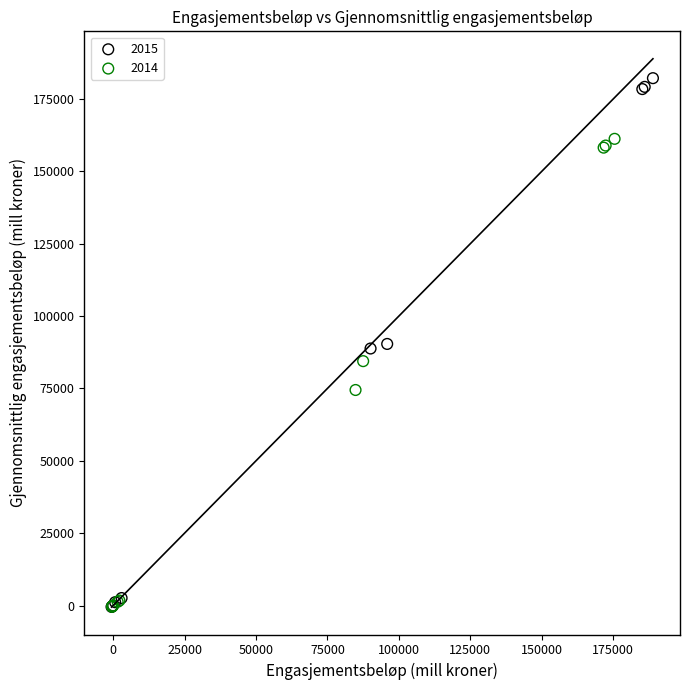

Which series reaches the maximum Y coordinate?

2015